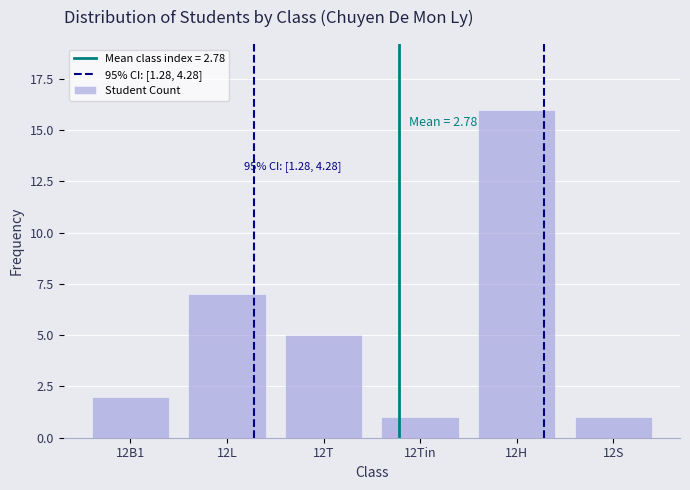

Reading right to left, what are all the values shown in this chart?

12S=1	12H=16	12Tin=1	12T=5	12L=7	12B1=2